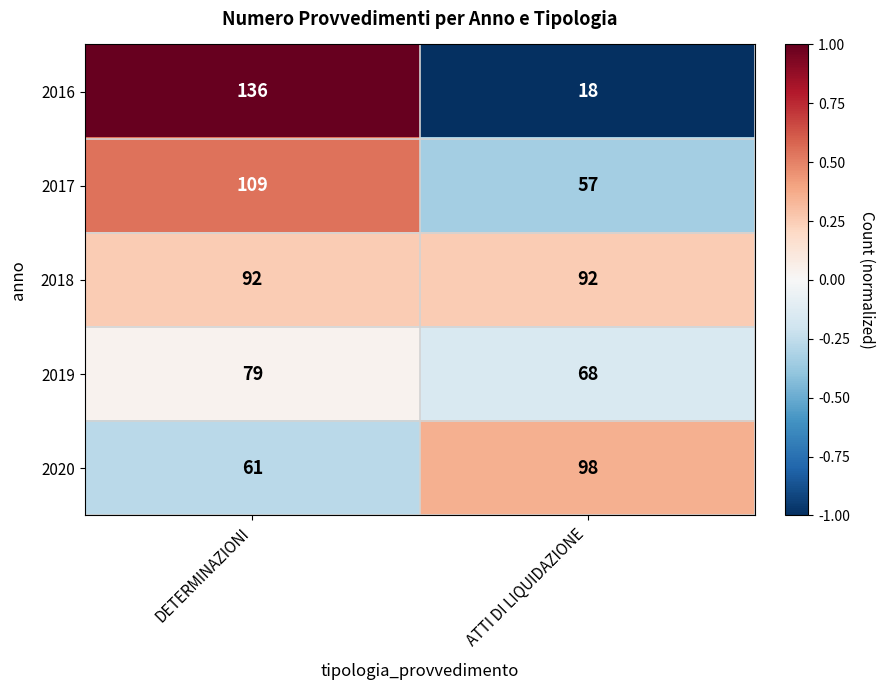

Rank the series by their maximum value, from lowest to highest.

2019, 2018, 2020, 2017, 2016